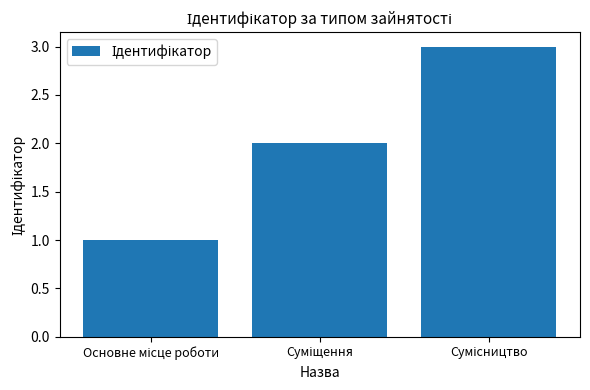

What is the maximum value shown in the chart?

3